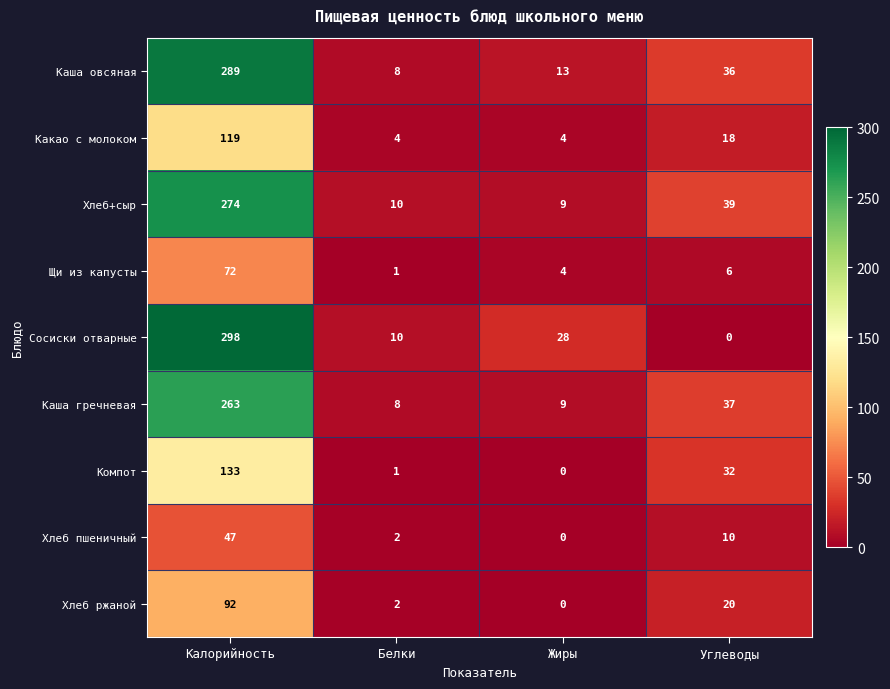

At which label is Каша овсяная closest to 148?

Углеводы